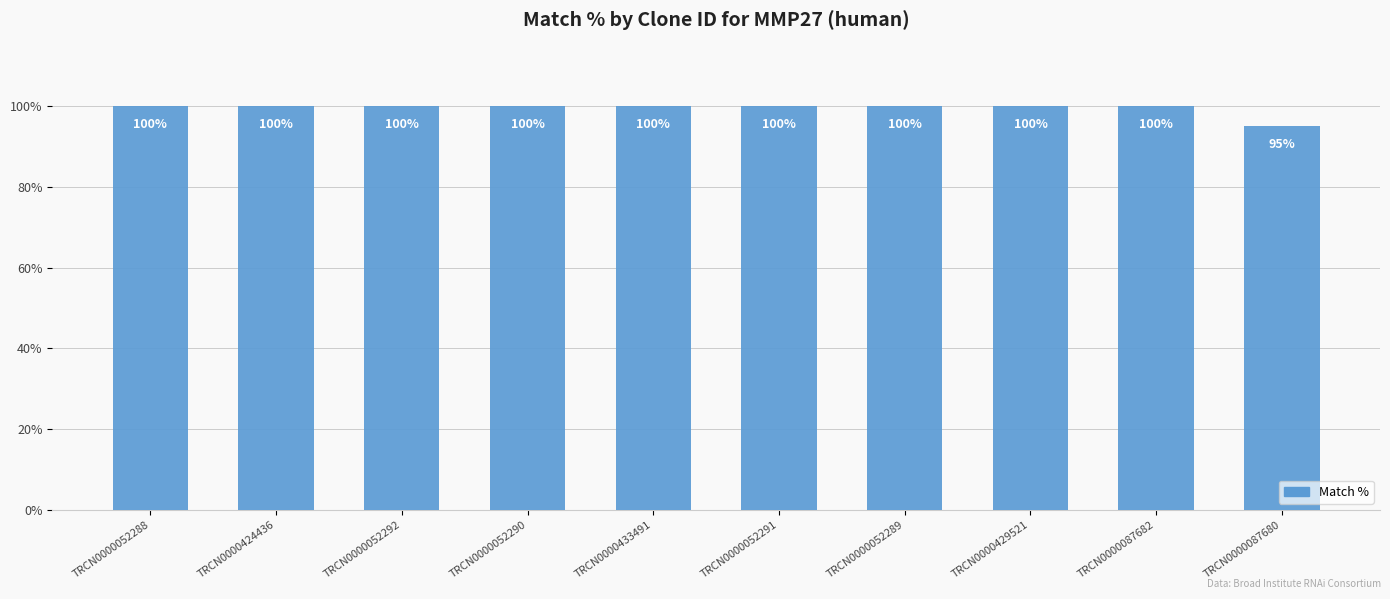

What is the greatest value displayed?

100